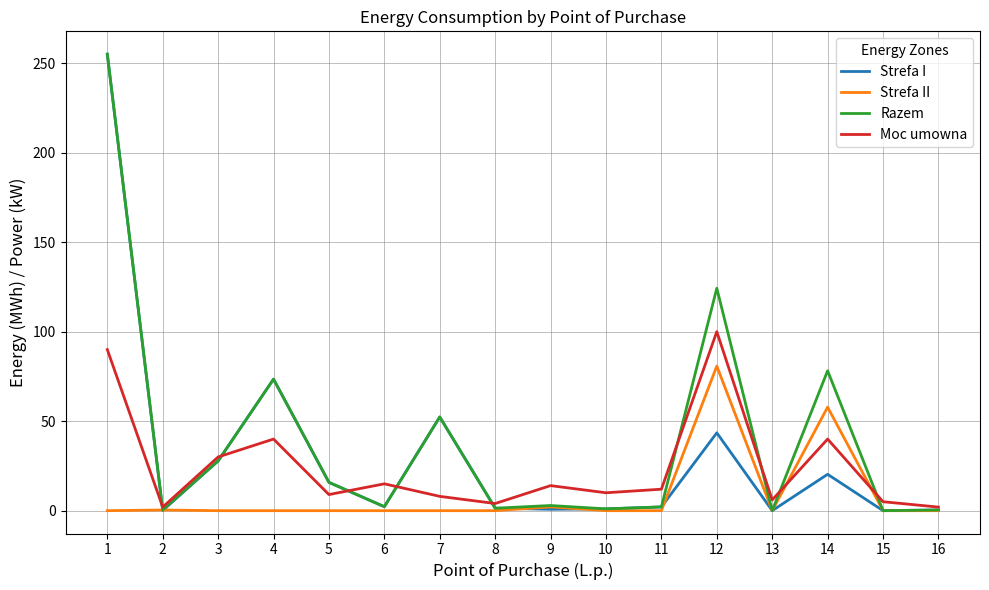

What are all the series names shown in the legend?

Strefa I, Strefa II, Razem, Moc umowna